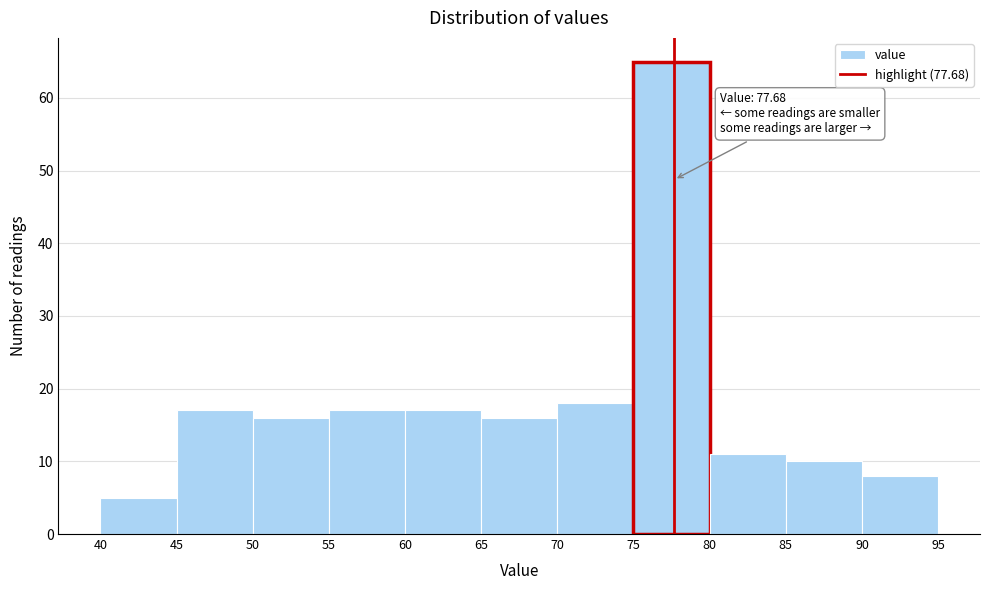

Which range on the x-axis has the tallest bar?

75 to 80